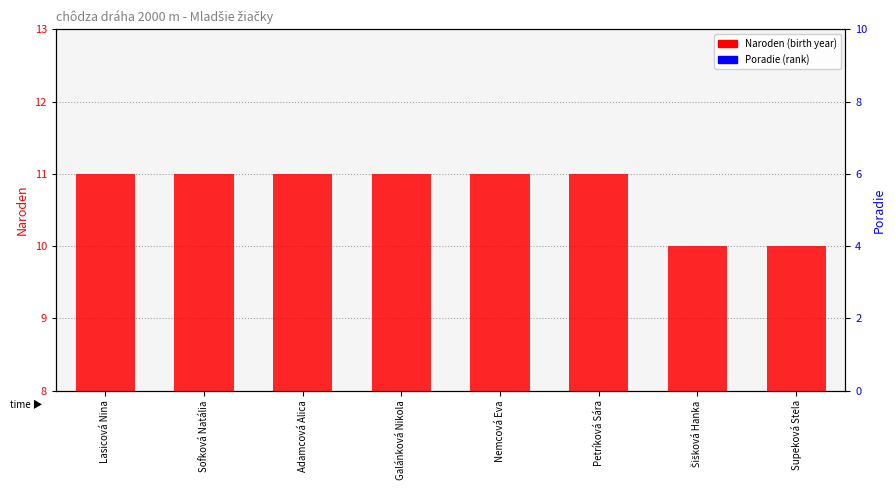

Rank the series by their average value, from lowest to highest.

Poradie, Naroden